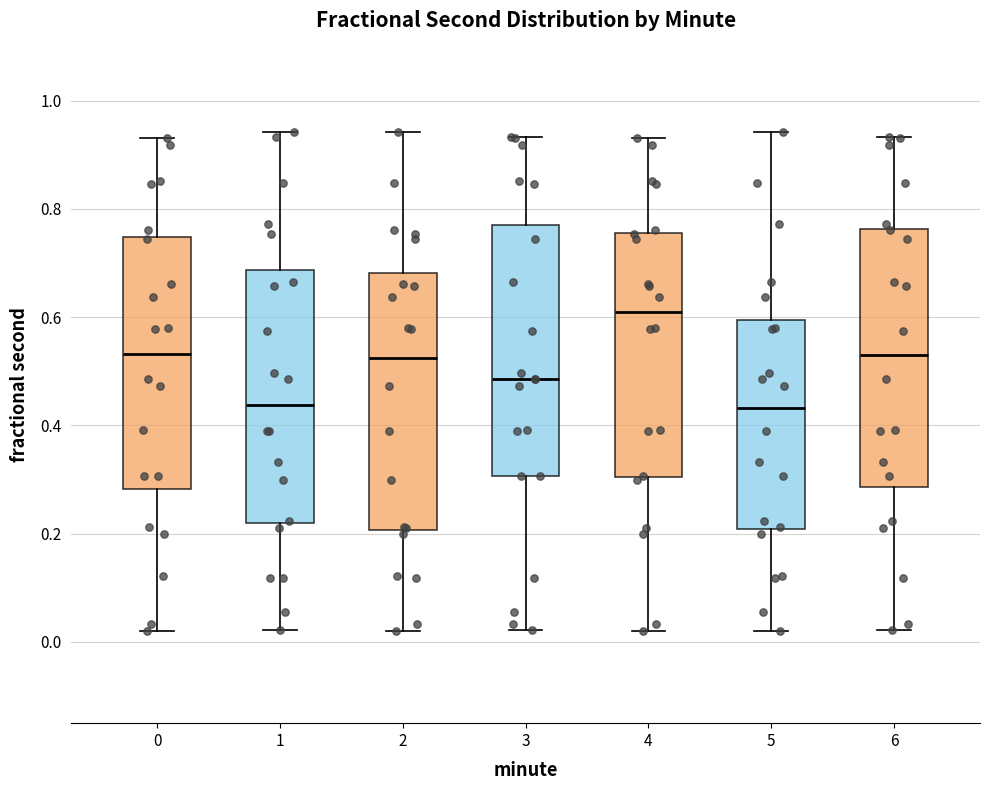

Reading left to right, transcribe this box plot: for each box, give where its median line is, the range the box spans, and where its two whiskers end, as read against the y-axis. The values are not printed on the chart, so give them approximately, as read against the axis.

0: median 0.54, box 0.28 to 0.74, whiskers 0.02 to 0.94
1: median 0.44, box 0.22 to 0.68, whiskers 0.02 to 0.94
2: median 0.52, box 0.20 to 0.68, whiskers 0.02 to 0.94
3: median 0.48, box 0.30 to 0.76, whiskers 0.02 to 0.94
4: median 0.60, box 0.30 to 0.76, whiskers 0.02 to 0.94
5: median 0.44, box 0.20 to 0.60, whiskers 0.02 to 0.94
6: median 0.52, box 0.28 to 0.76, whiskers 0.02 to 0.94